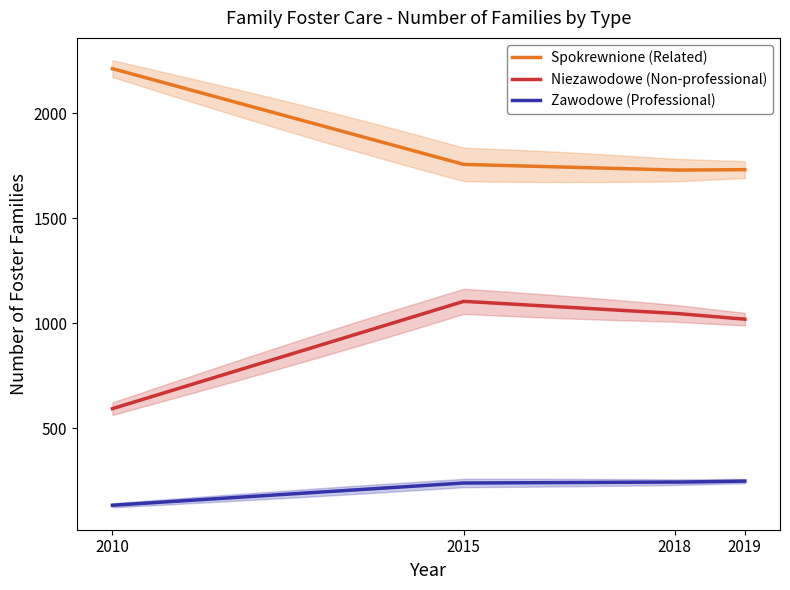

The value of Niezawodowe (Non-professional) at 2019 is 283. True or false?

False